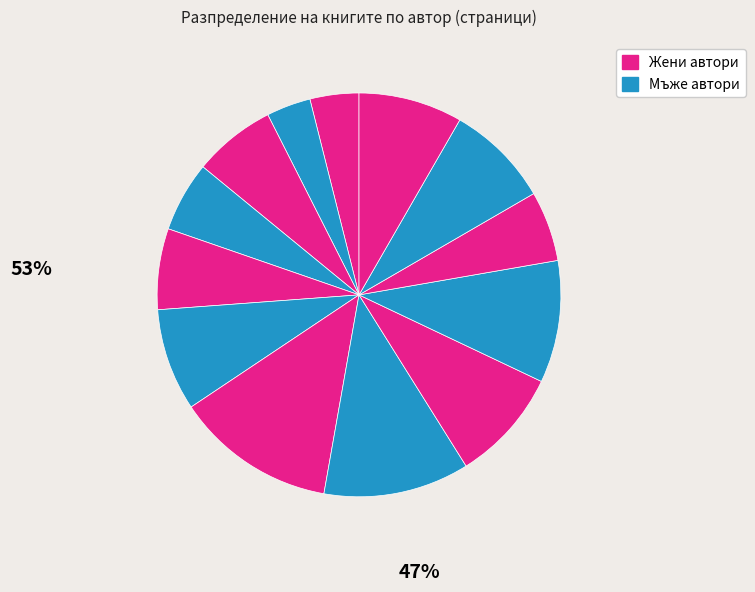

How many slices are in this pie chart?

13